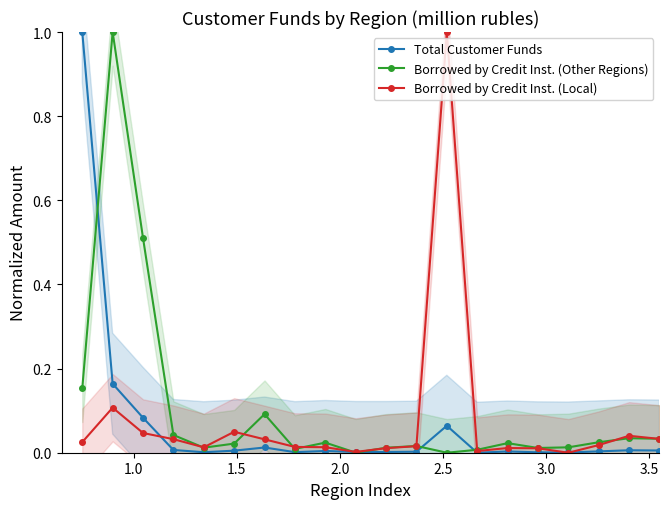

After their last crossing, which series has the higher values: Borrowed by Credit Inst. (Local) or Total Customer Funds?

Borrowed by Credit Inst. (Local)